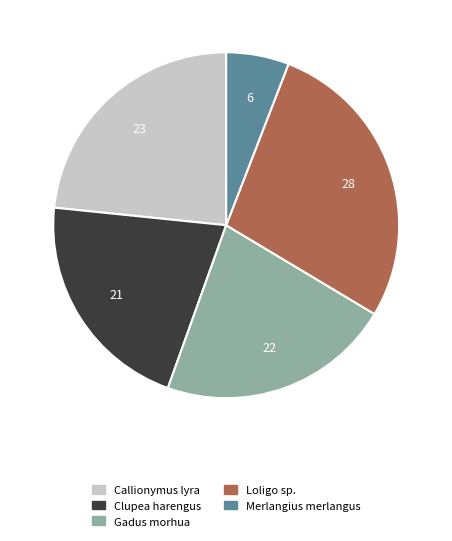

Does any single category account for the majority?

No